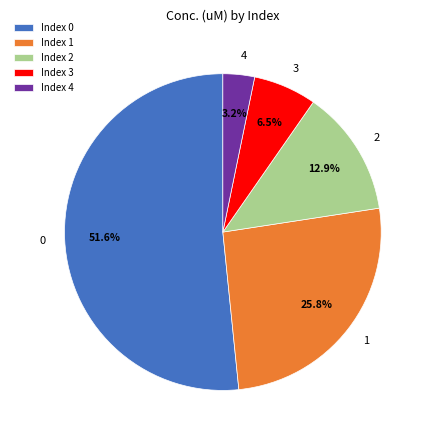

What is the largest slice in the pie chart?

Index 0